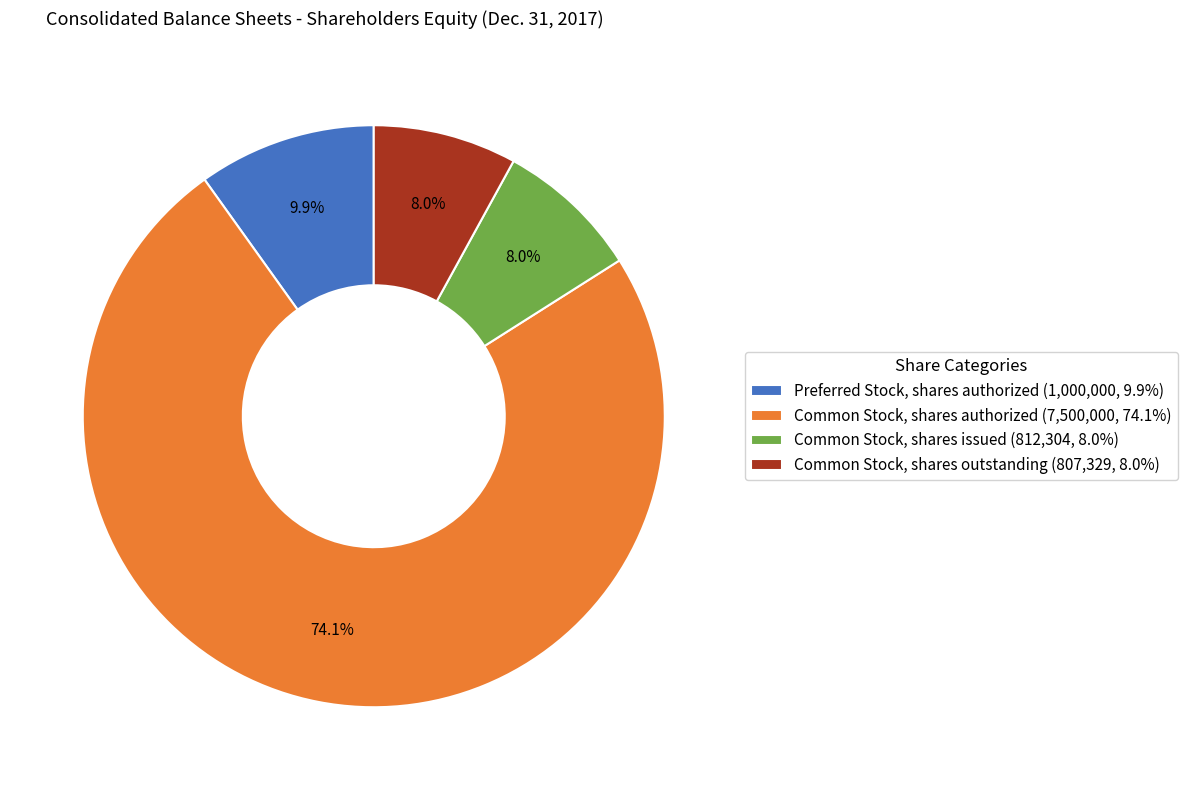

Does Common Stock, shares issued account for over 50% of the chart?

No